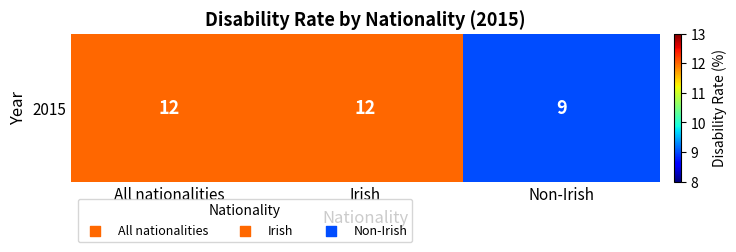

Count the values in the range 9 to 12.

3